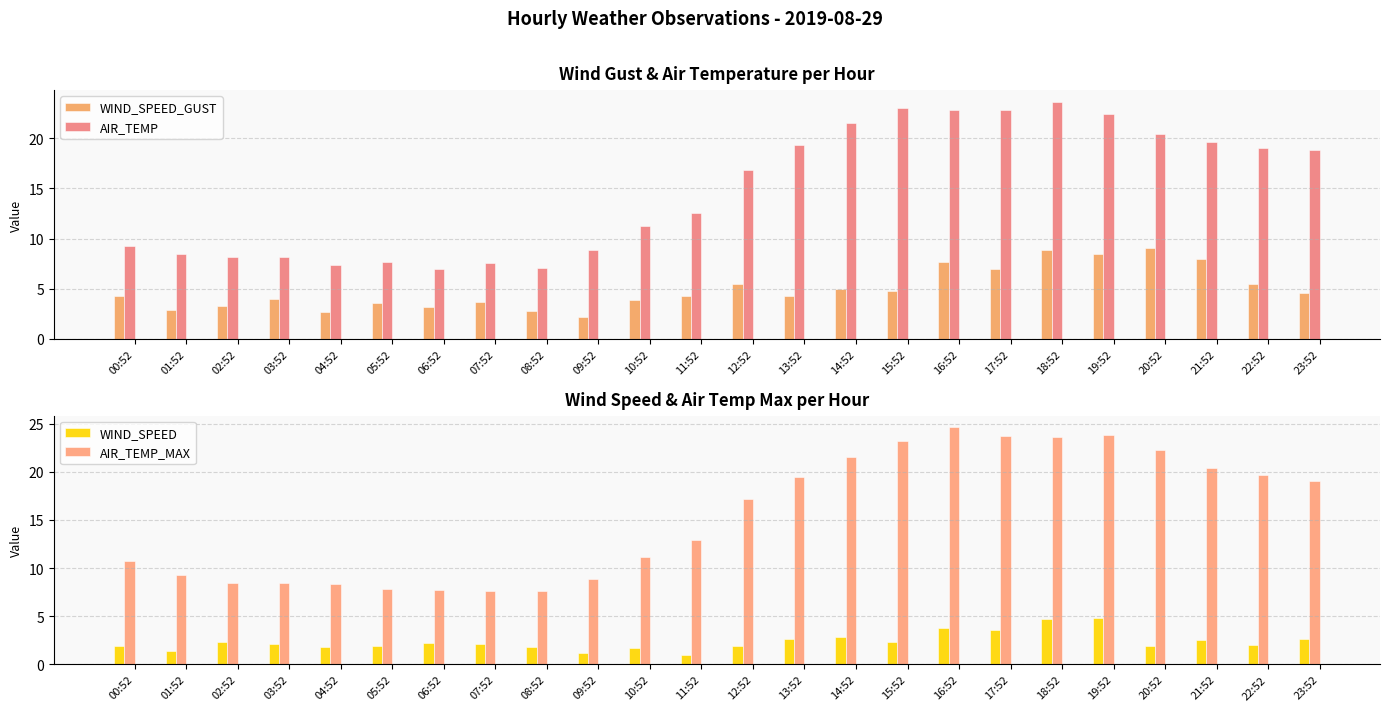

At which category is the sum across all series the highest?

18:52